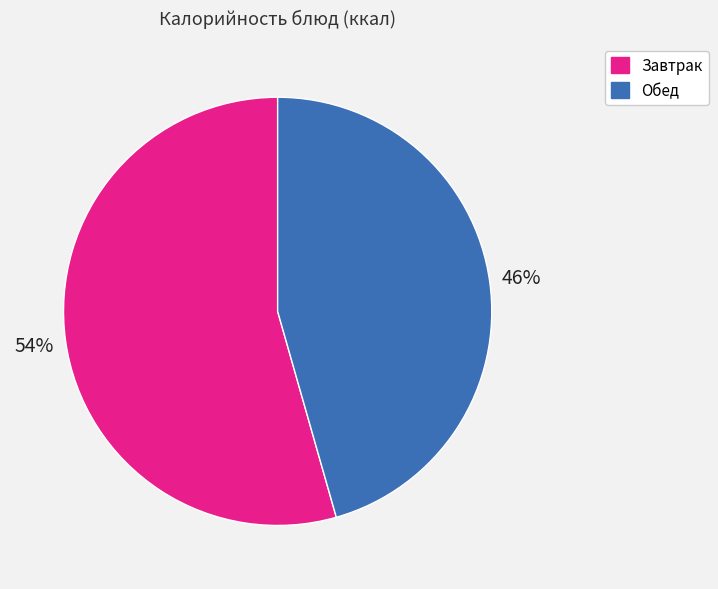

Approximately how many times larger is the value at Завтрак compared to Обед?

1.2